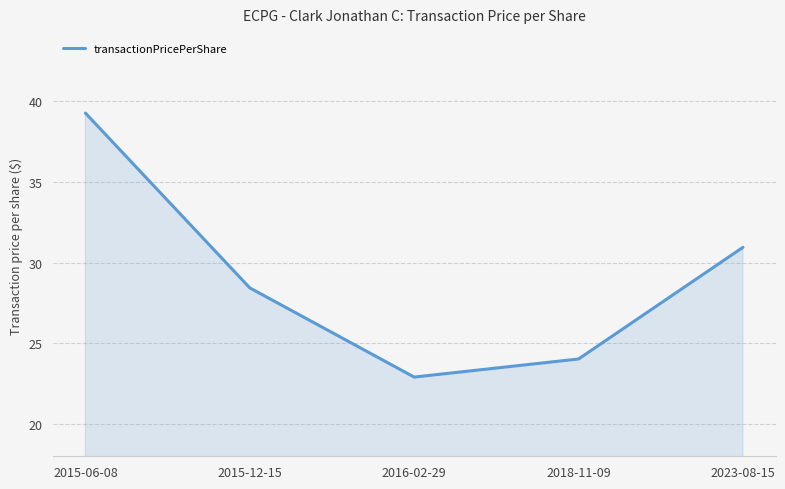

What position from the left is 2015-12-15?

2